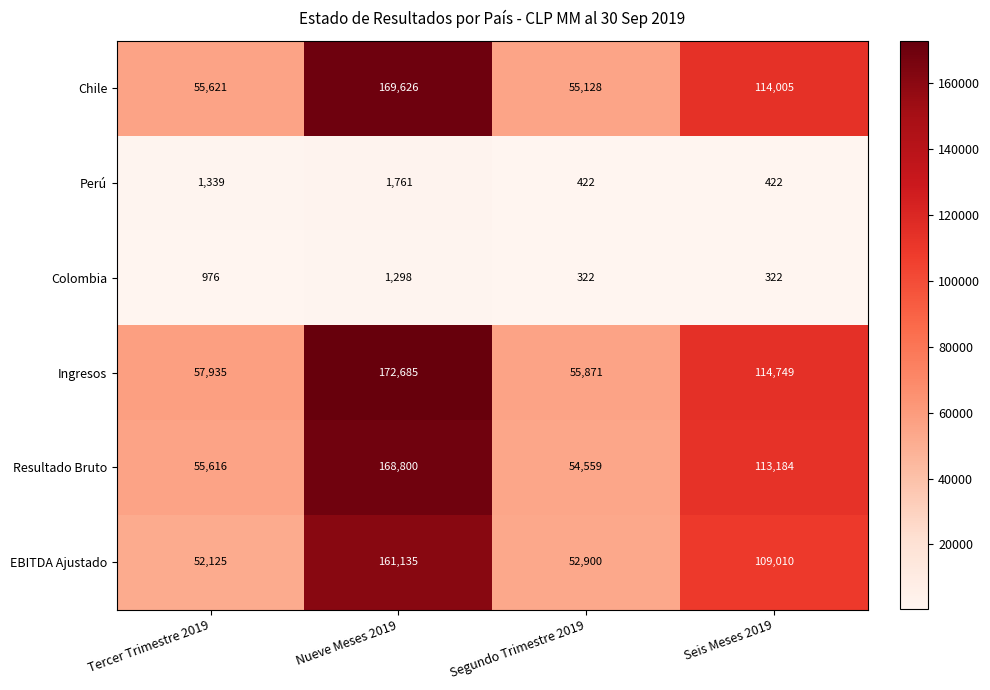

True or false: Ingresos has a value of 237872 at Nueve Meses 2019.

False